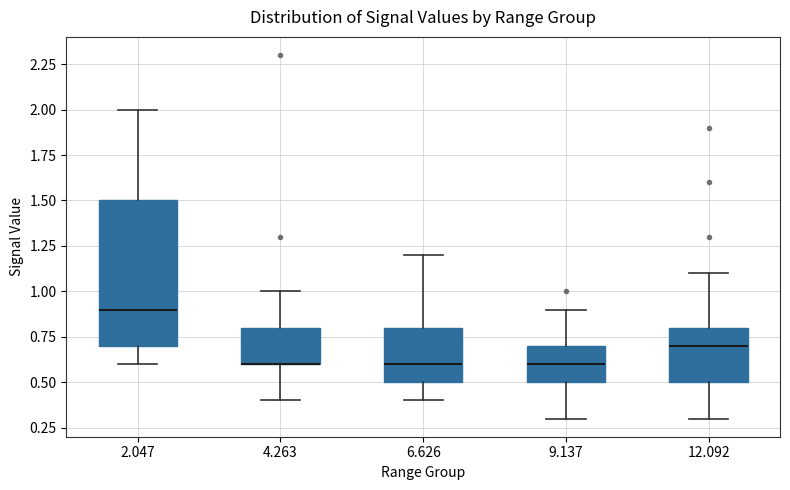

Where is the upper edge of the box at x = 12.092 on the y-axis? The values are not printed on the chart, so give them approximately, as read against the axis.

0.8